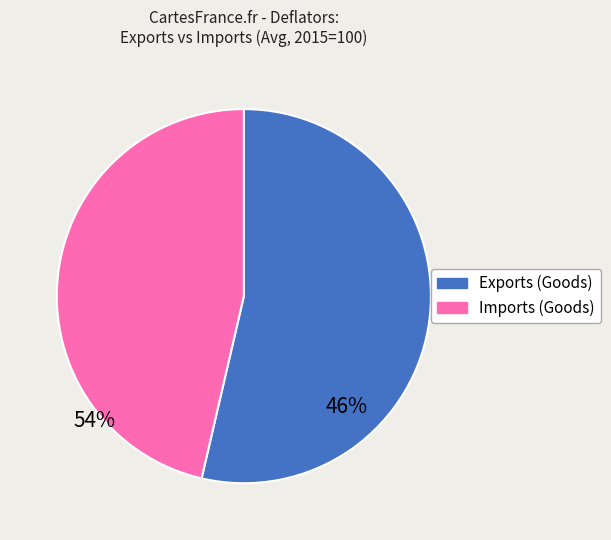

What is the ratio of the value at Exports (Goods) to the value at Imports (Goods)?

1.2